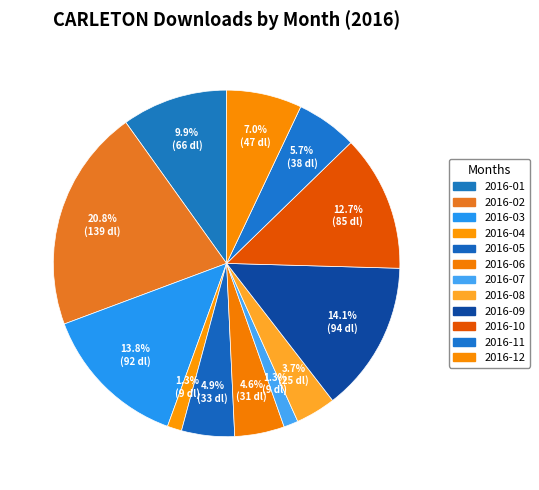

How many slices are in this pie chart?

12